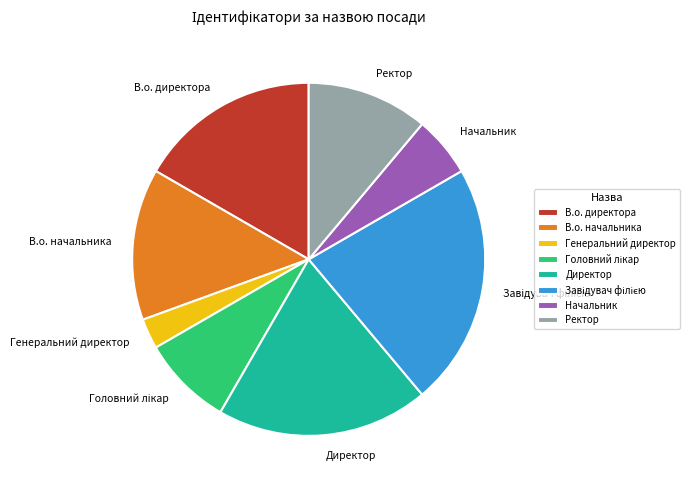

Do Начальник and В.о. начальника together represent more than half of the pie?

No